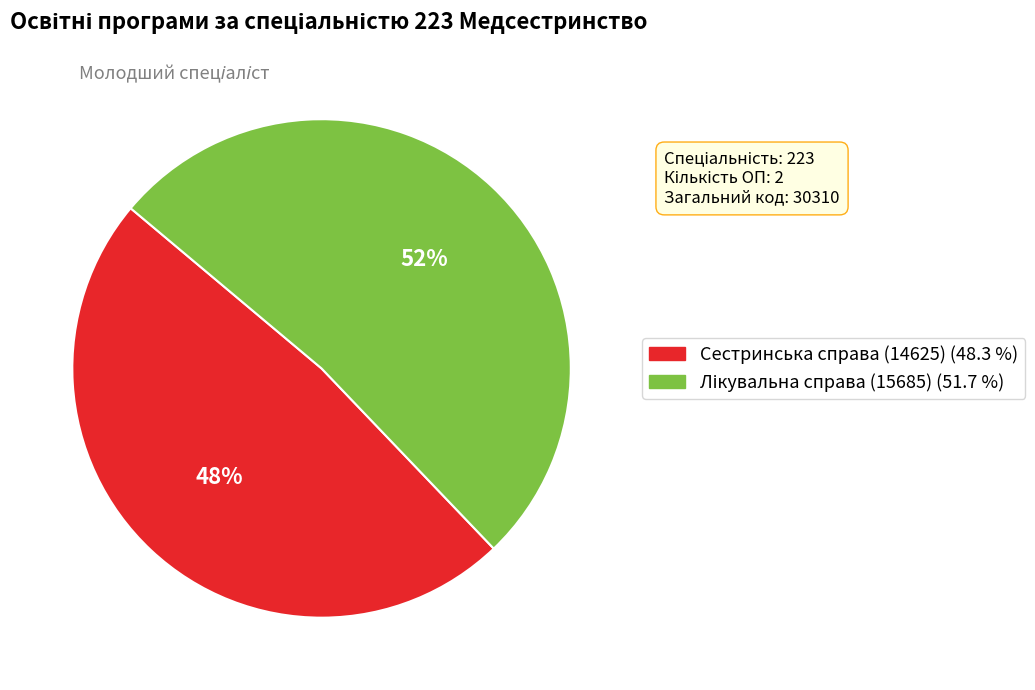

Which slice is the smallest?

Сестринська справа (14625)